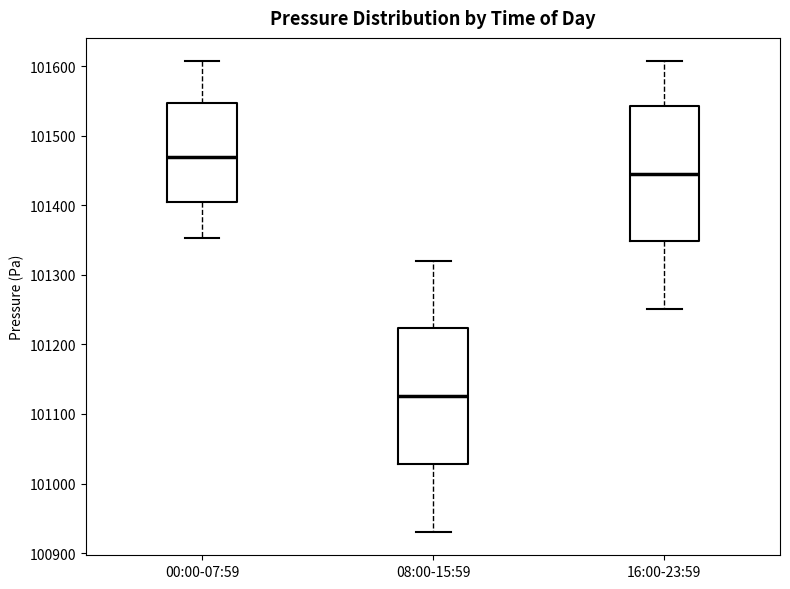

Which box's median line is the highest?

00:00-07:59